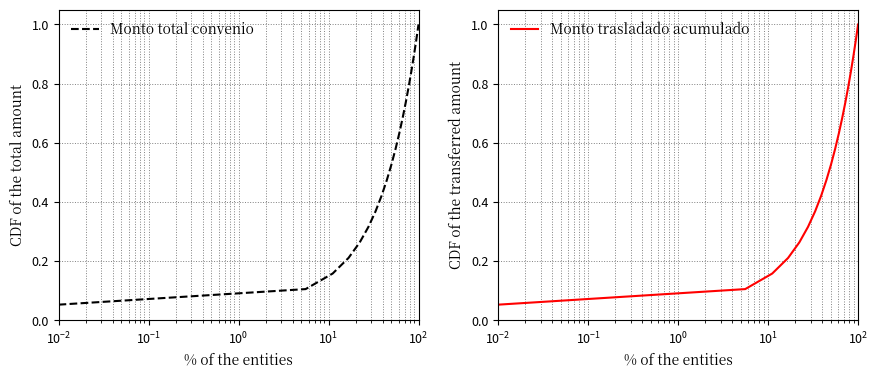

What is the highest value of the Monto trasladado acumulado series?

1.0